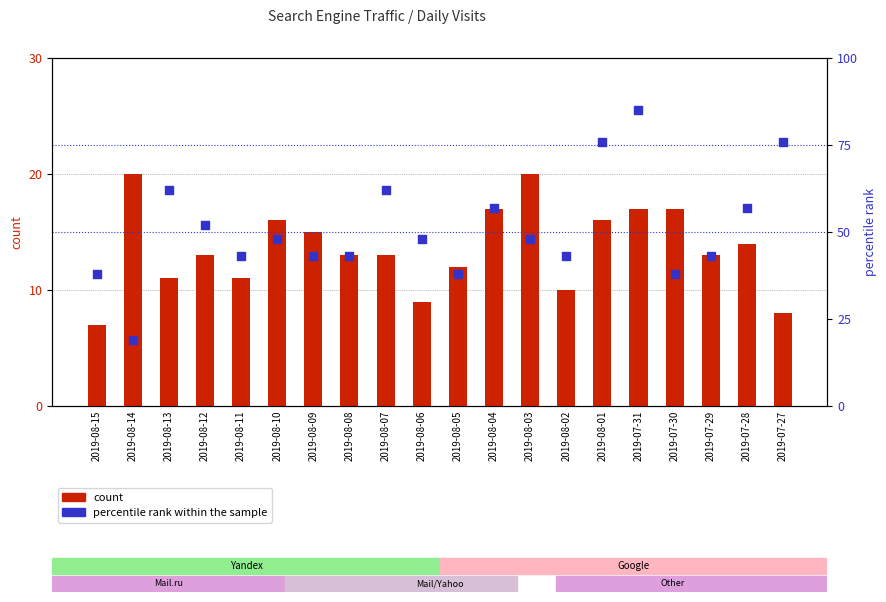

Which series contains the highest Y value?

percentile rank within the sample